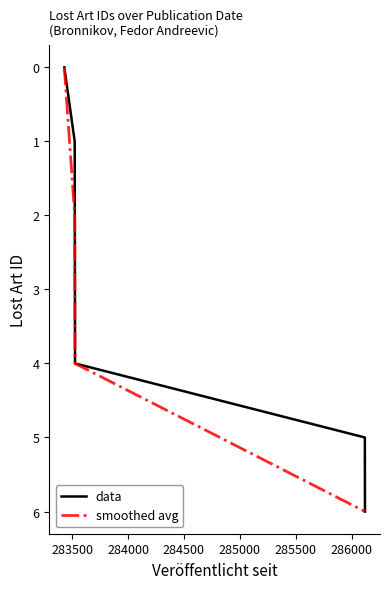

What is the average value of the data series?

3